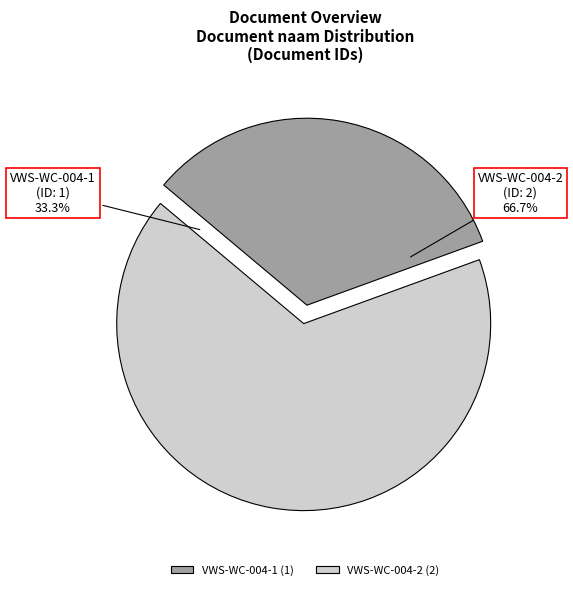

Rank the categories by value from highest to lowest.

VWS-WC-004-2, VWS-WC-004-1